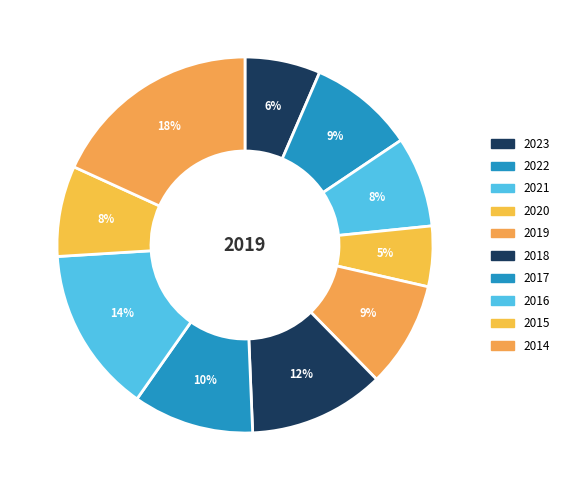

To the nearest percent, what portion does 2021 represent?

8%